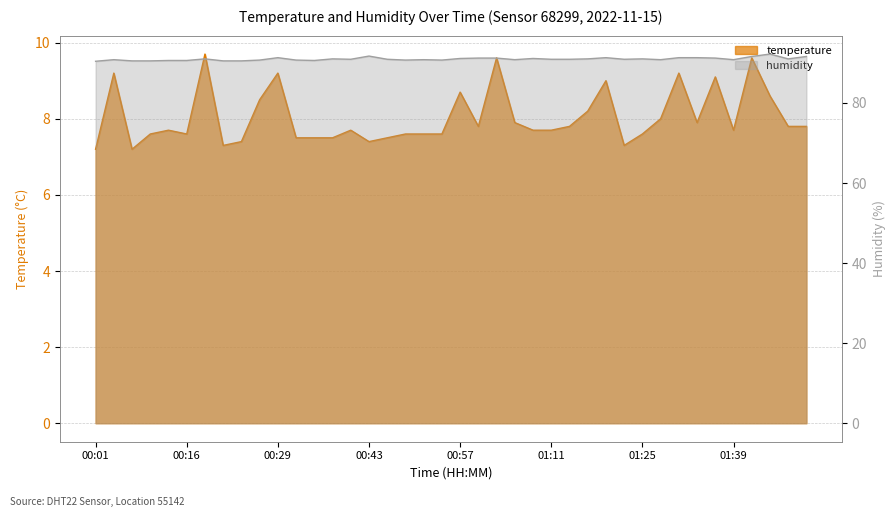

Between 01:17 and 00:54, which is larger?

01:17